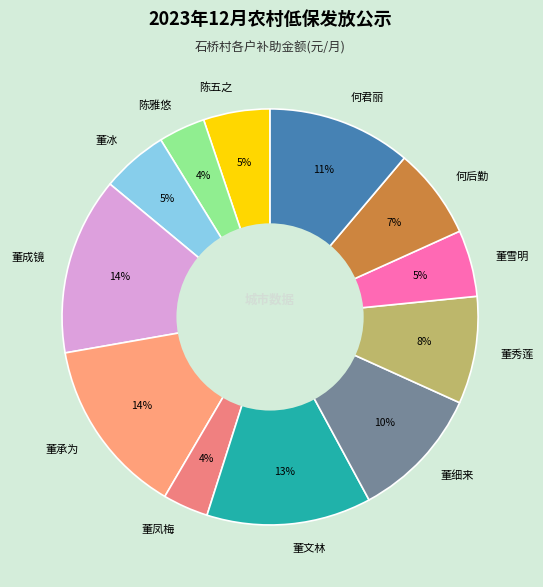

Is there a majority slice in this chart?

No